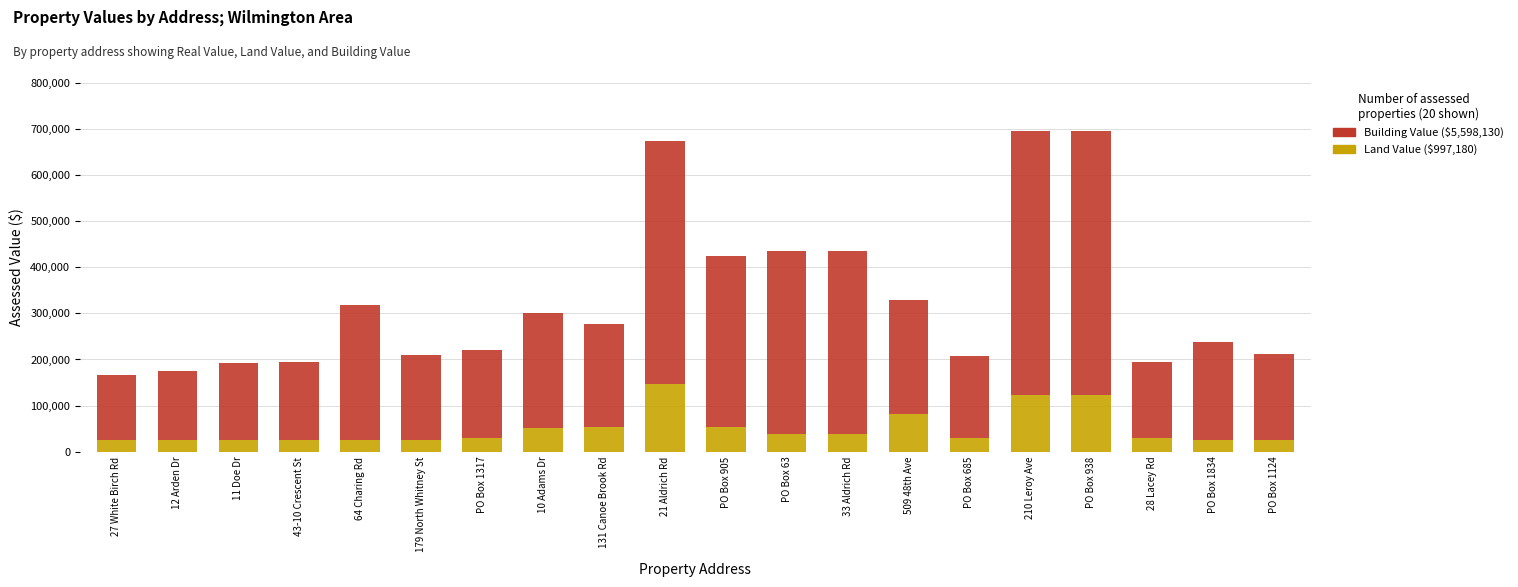

What is the total value across all series at PO Box 905?

425000